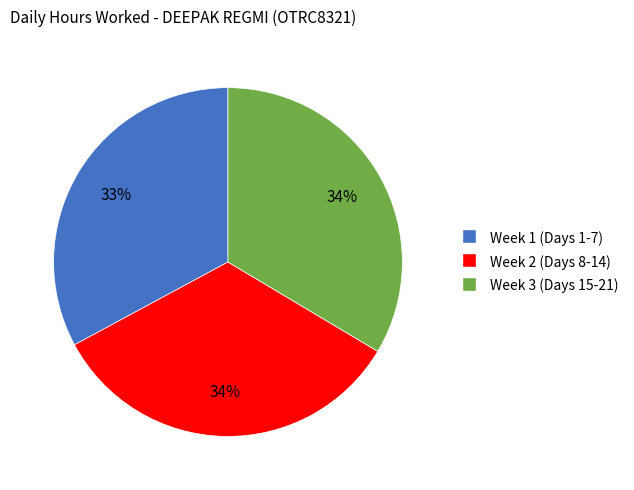

To the nearest percent, what is the average slice percentage?

33%